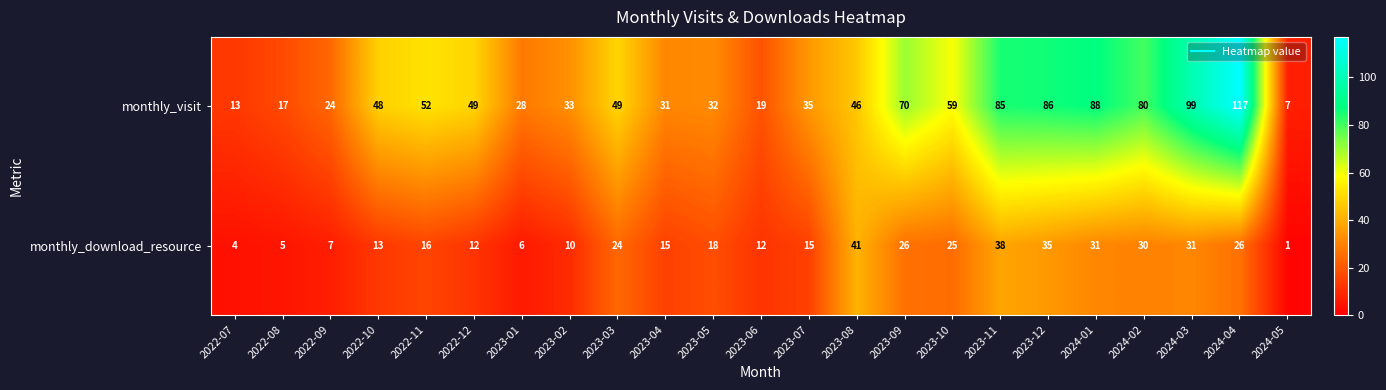

What is the average value of the monthly_download_resource series?

19